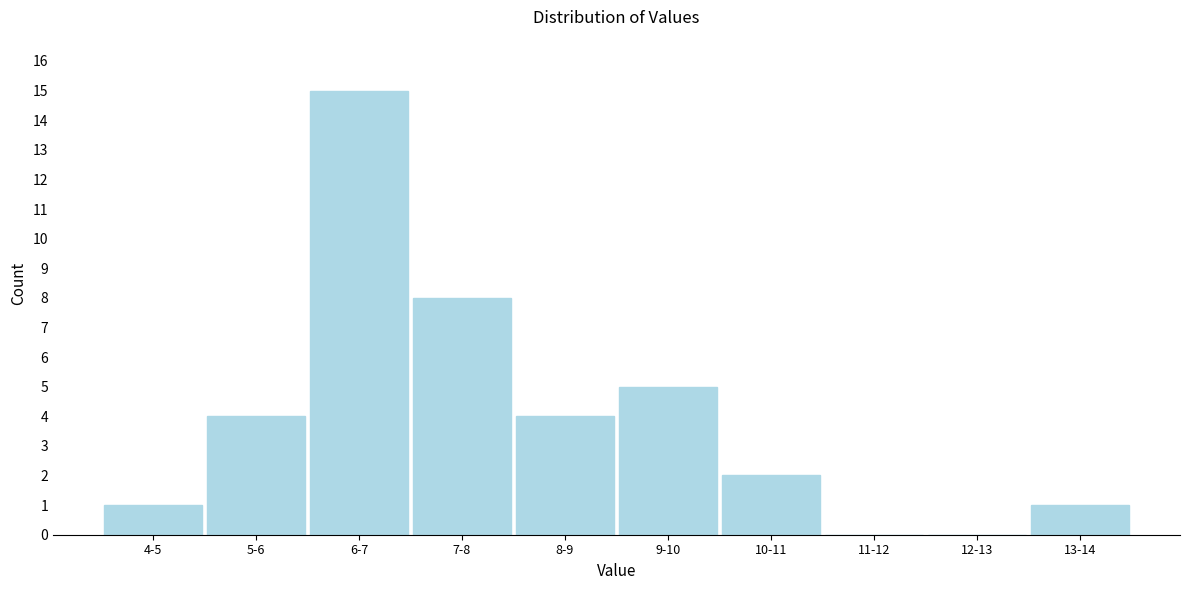

Reading left to right, list all the values displayed in this chart.

4-5=1	5-6=4	6-7=15	7-8=8	8-9=4	9-10=5	10-11=2	11-12=0	12-13=0	13-14=1